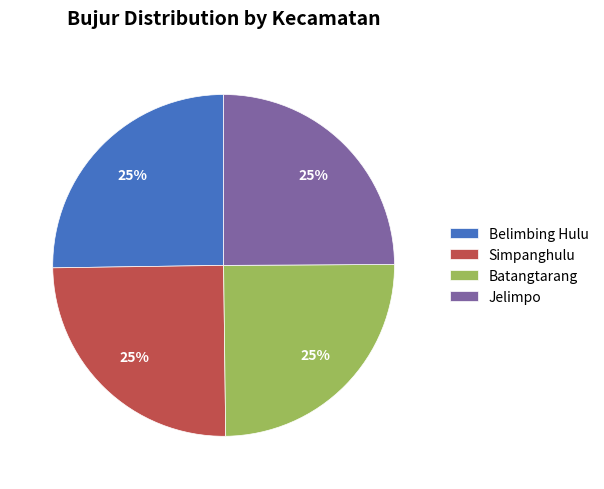

What is the ratio of the value at Belimbing Hulu to the value at Batangtarang?

1.0